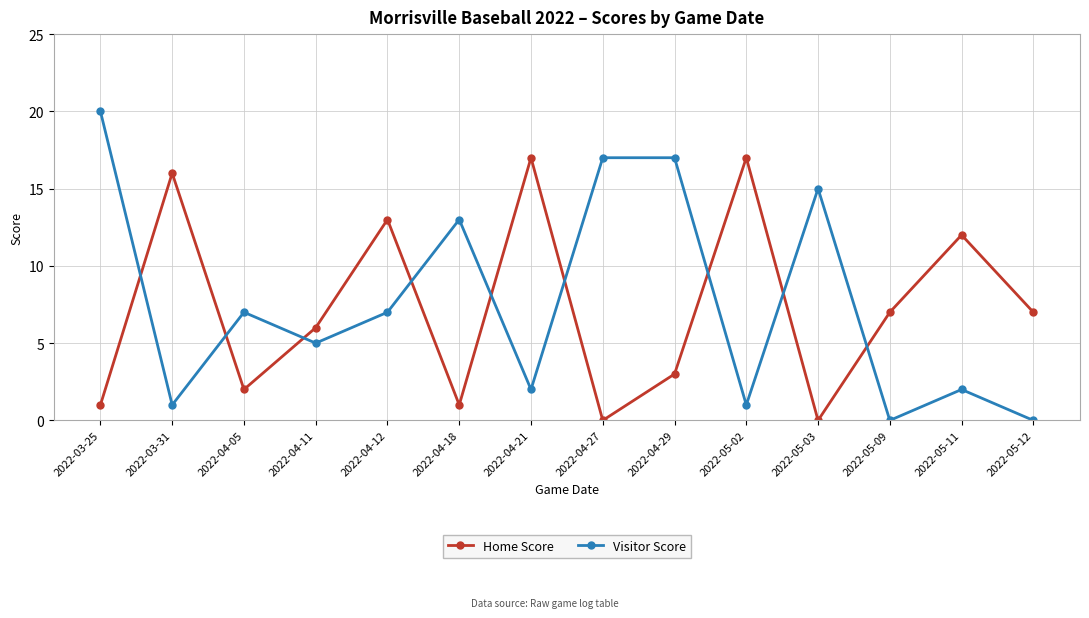

Reading right to left, what are all the values shown in this chart?

Home Score: 7	12	7	0	17	3	0	17	1	13	6	2	16	1
Visitor Score: 0	2	0	15	1	17	17	2	13	7	5	7	1	20